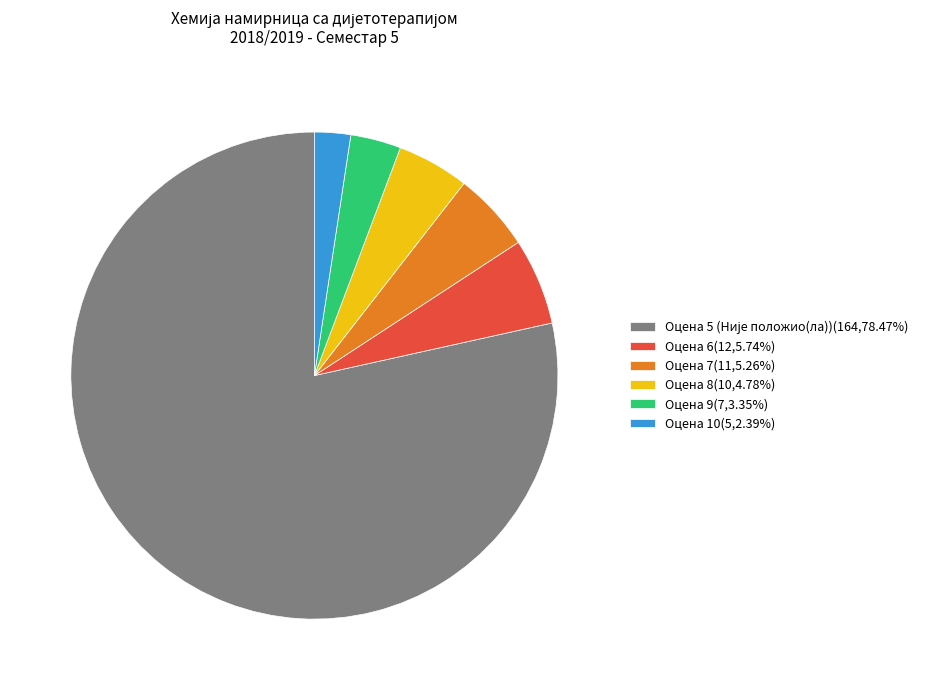

Approximately how many times larger is the value at Оцена 10(5,2.39%) compared to Оцена 6(12,5.74%)?

0.4